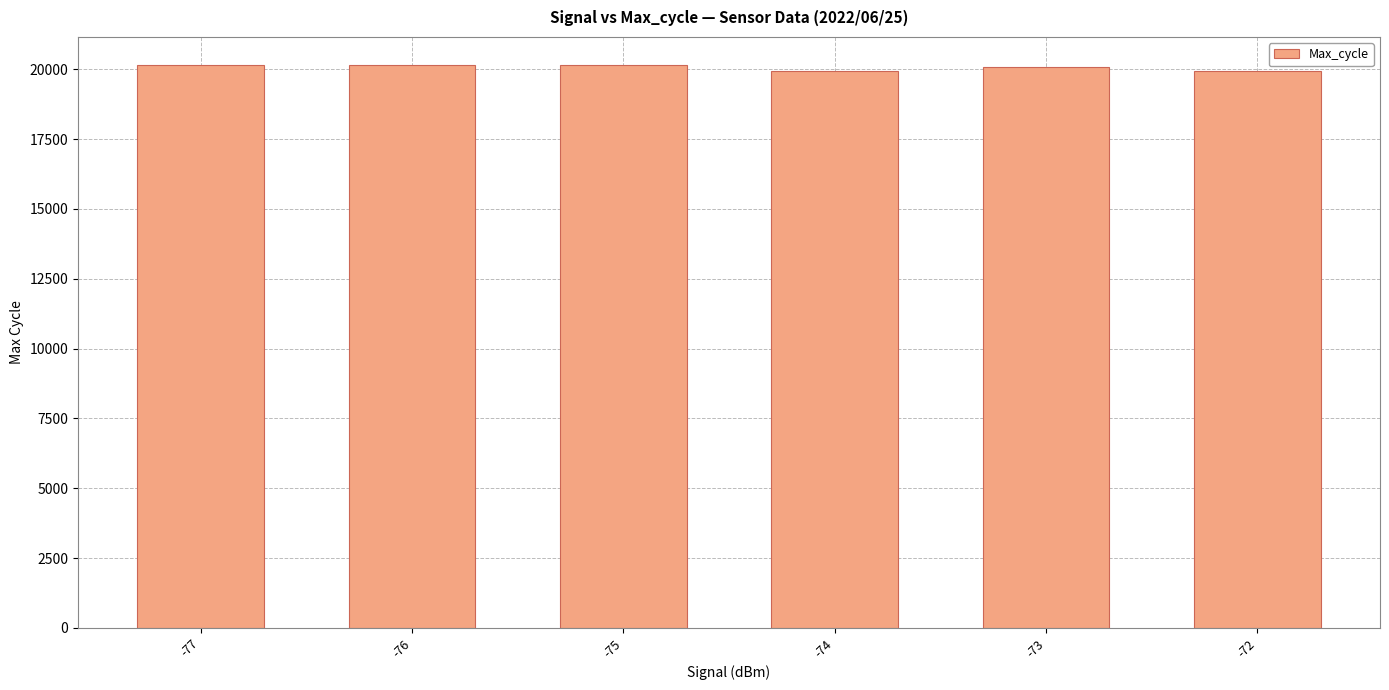

Is it true that the value at -76 is 34967.3?

False